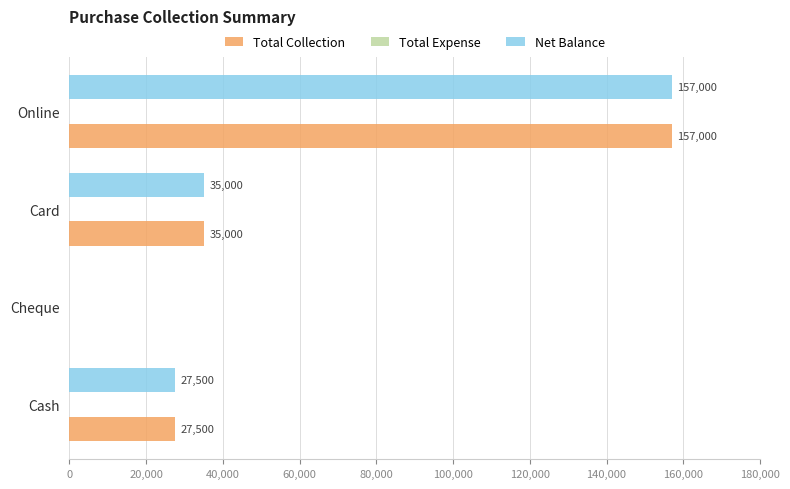

What is the maximum value shown in the chart?

157000